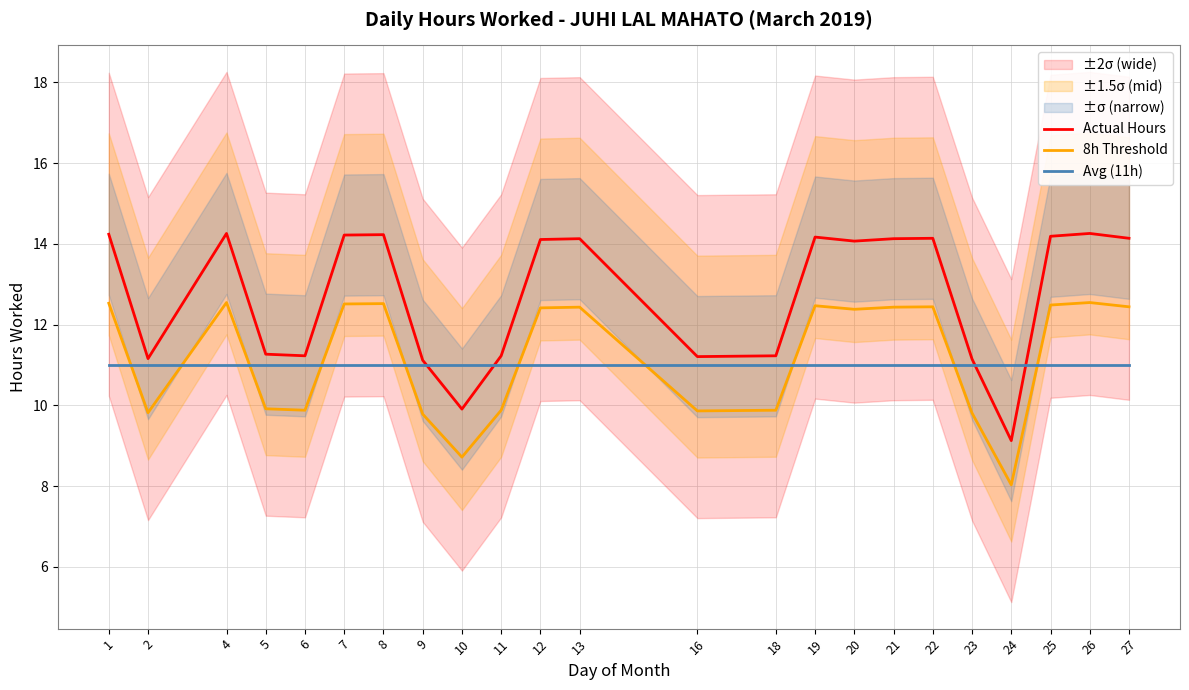

How many interior local peaks does the 8h Threshold series have?

6